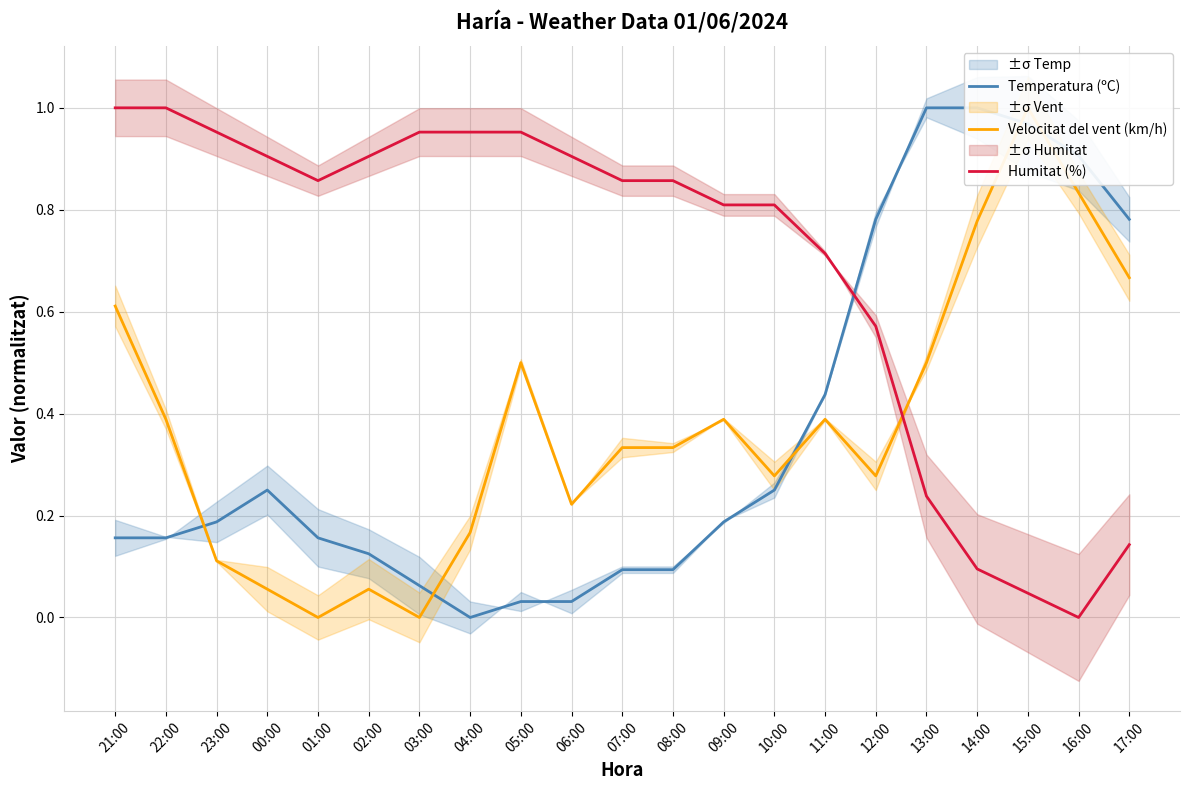

The value of Humitat (%) at 10:00 is 0.8. True or false?

True